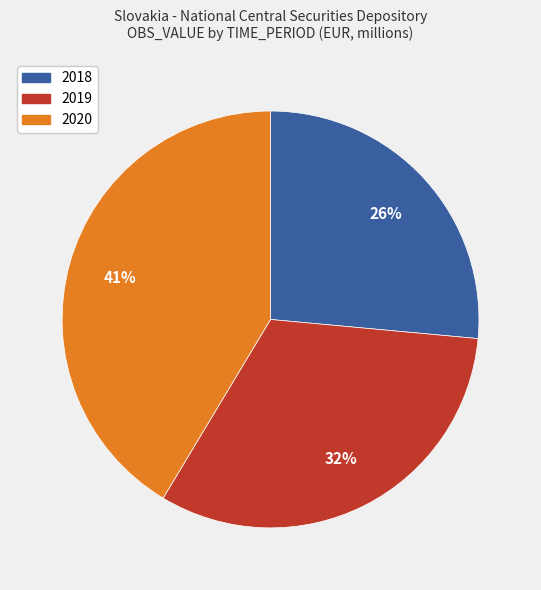

To the nearest percent, what percentage of the pie is 2019?

32%